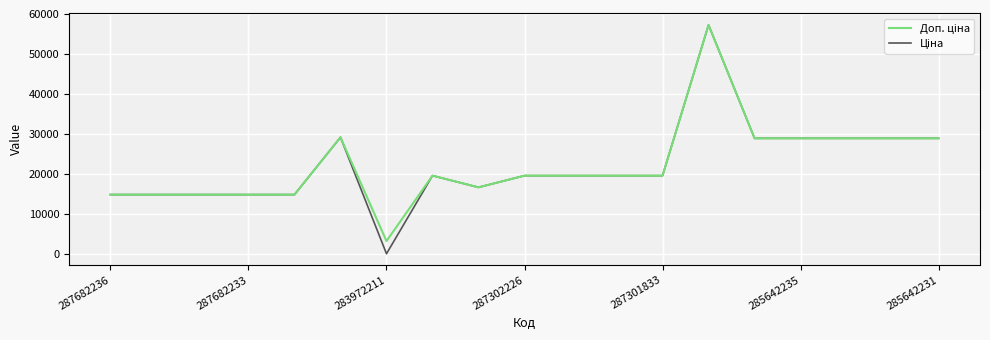

What is the difference between the maximum and second lowest values in the Ціна series?

42440.4